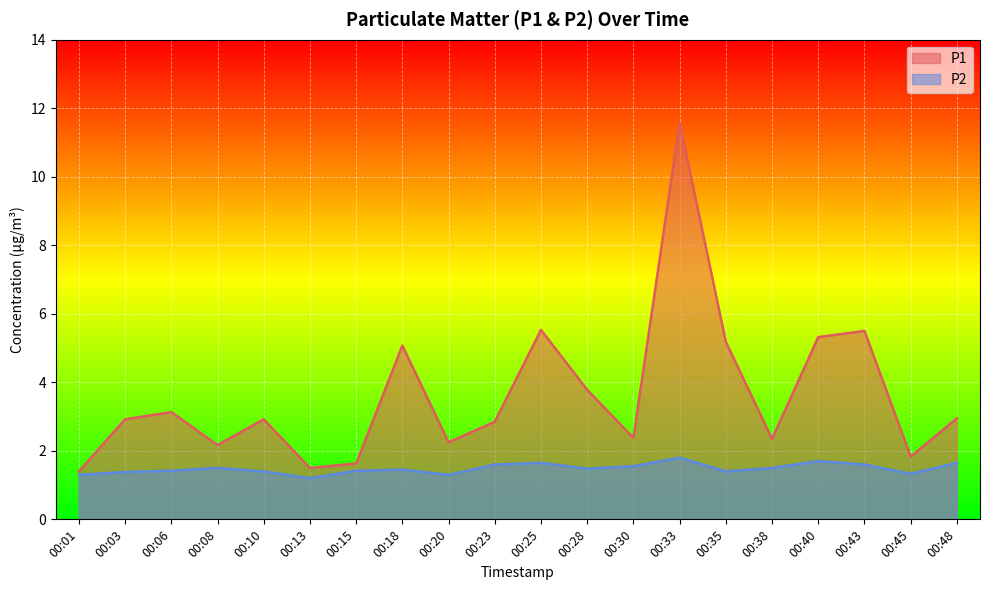

At how many categories does at least one series exceed 2?

16